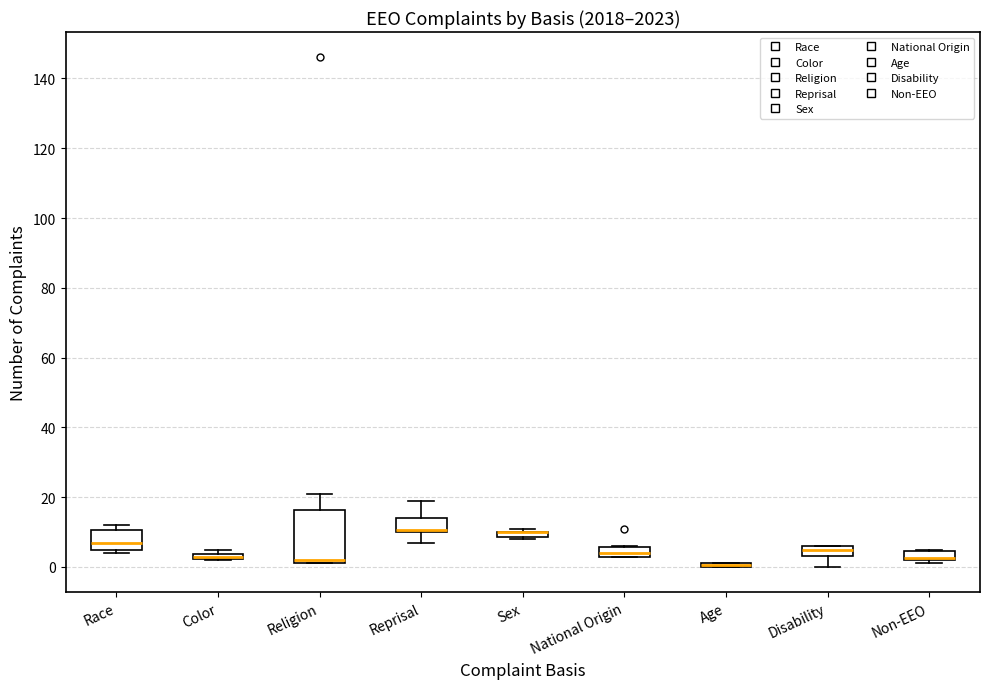

Which box is the tallest, from its lower edge to its upper edge?

Religion